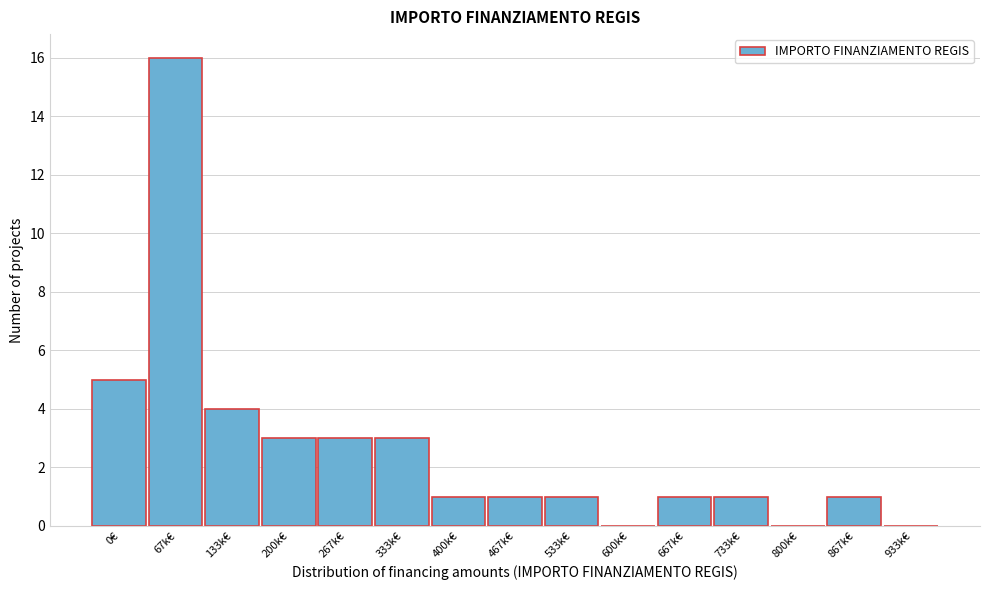

Reading left to right, transcribe all the data shown in this chart.

0€=5	67k€=16	133k€=4	200k€=3	267k€=3	333k€=3	400k€=1	467k€=1	533k€=1	600k€=0	667k€=1	733k€=1	800k€=0	867k€=1	933k€=0